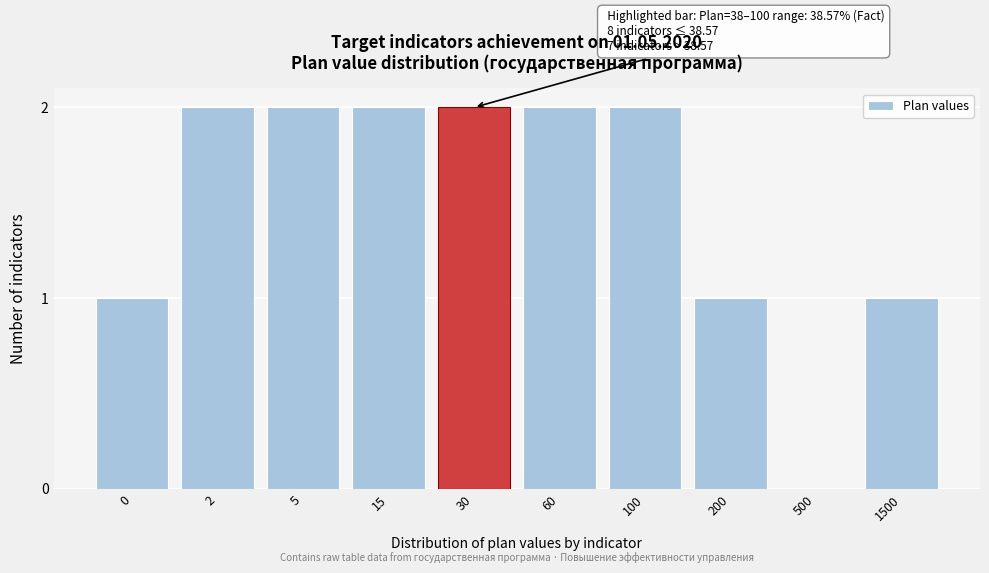

Reading right to left, extract all data points from this chart.

1500=1	500=0	200=1	100=2	60=2	30=2	15=2	5=2	2=2	0=1